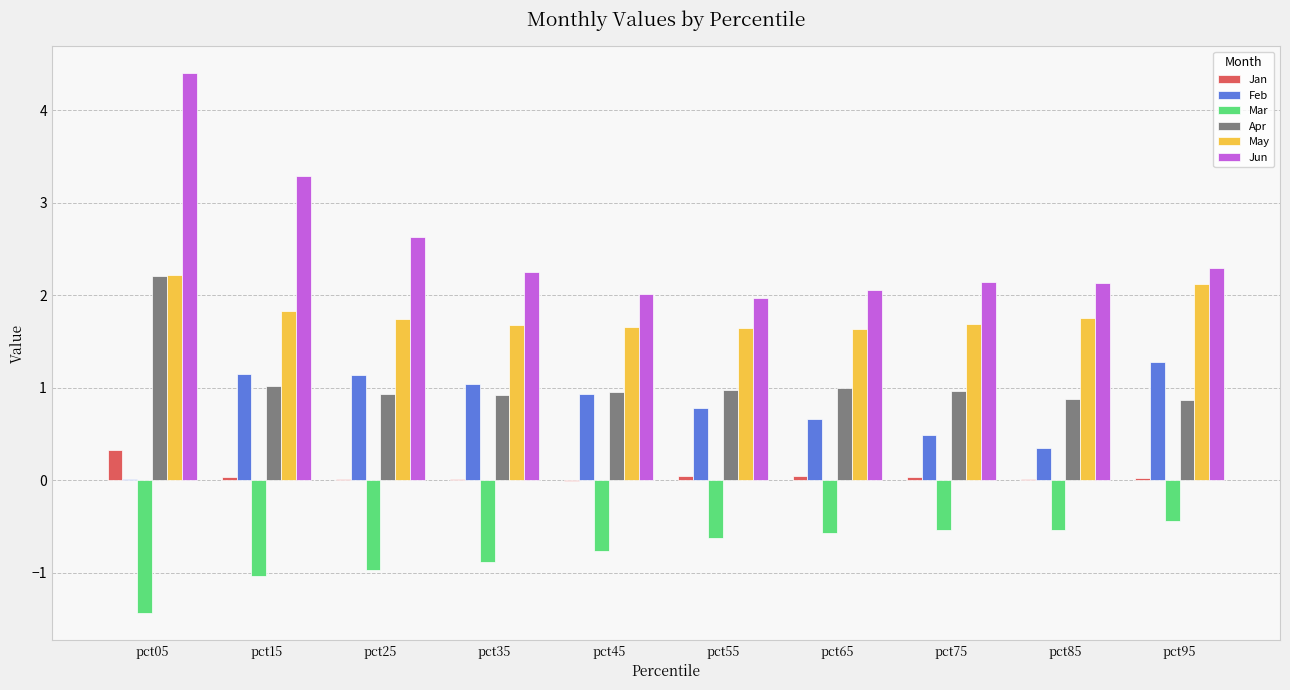

What is the sum of all Jun values?

25.2